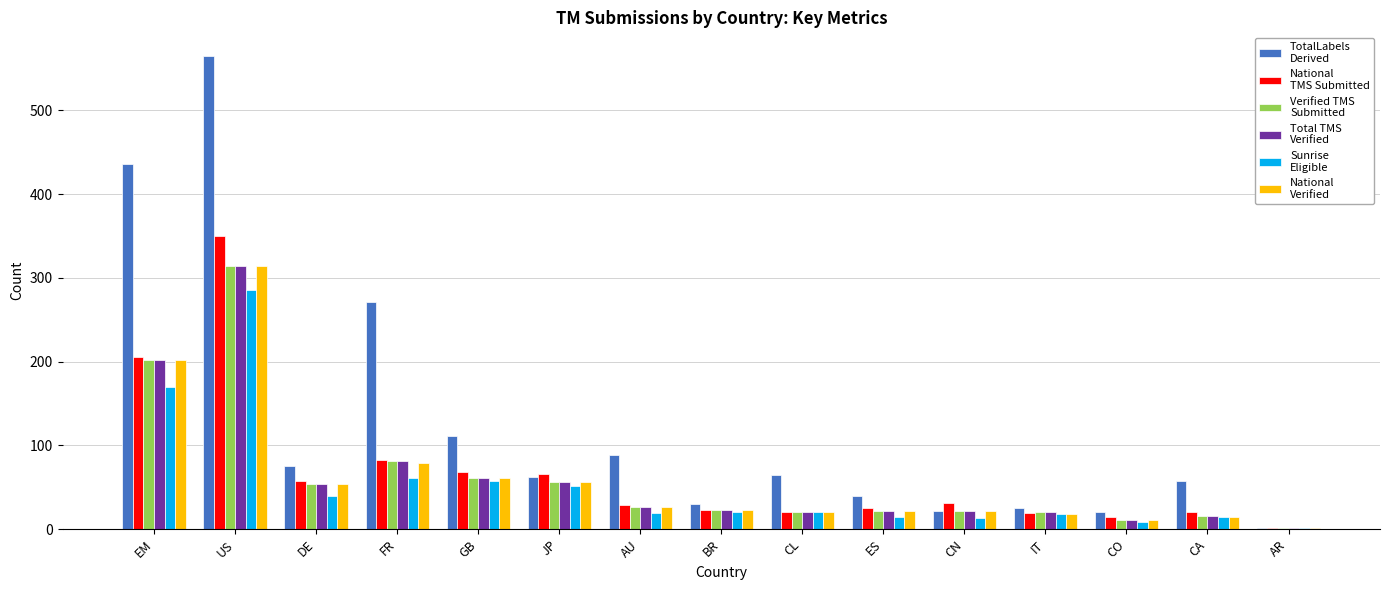

What is the greatest value displayed?

565